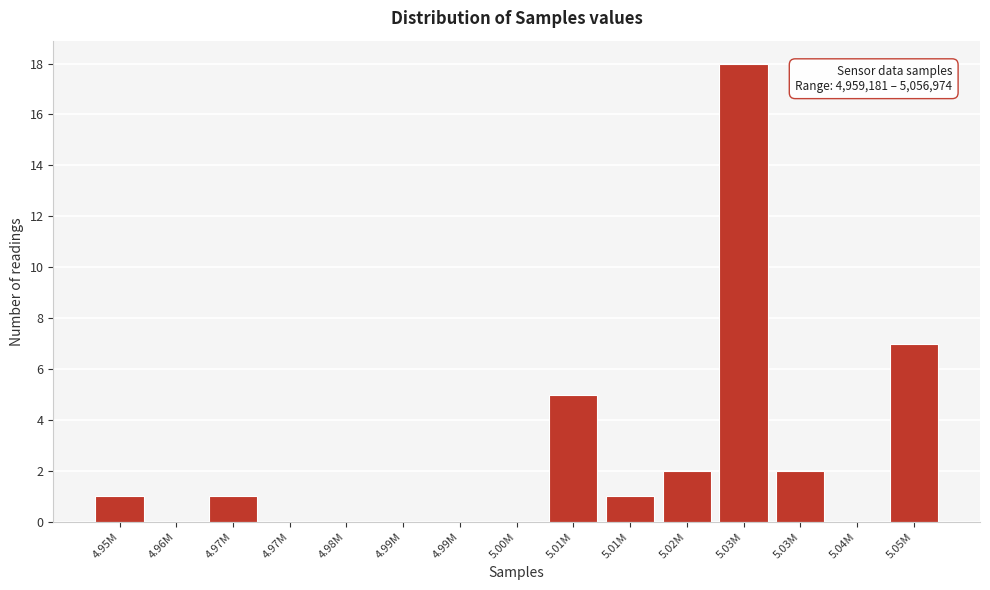

Count the number of categories in the chart.

15